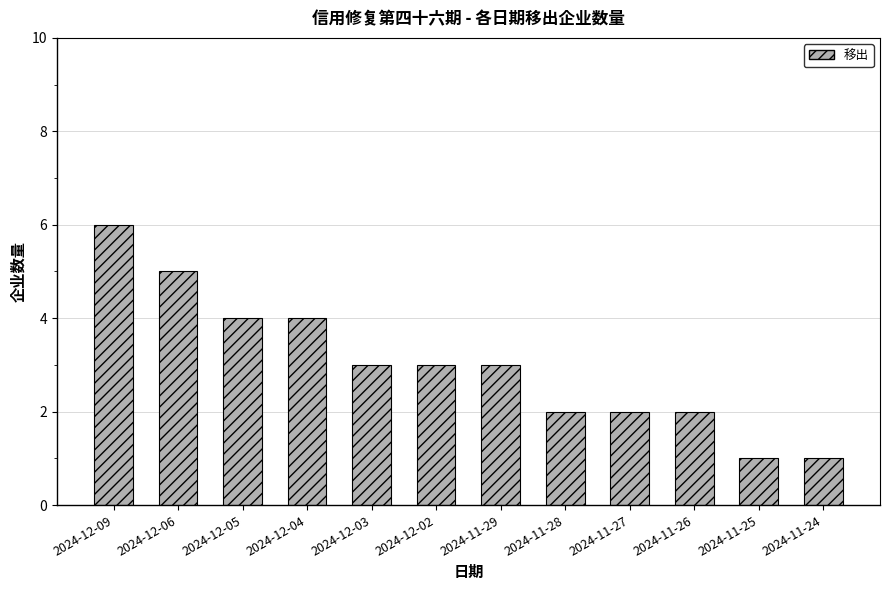

What is the change in value from 2024-11-29 to 2024-11-28?

-1